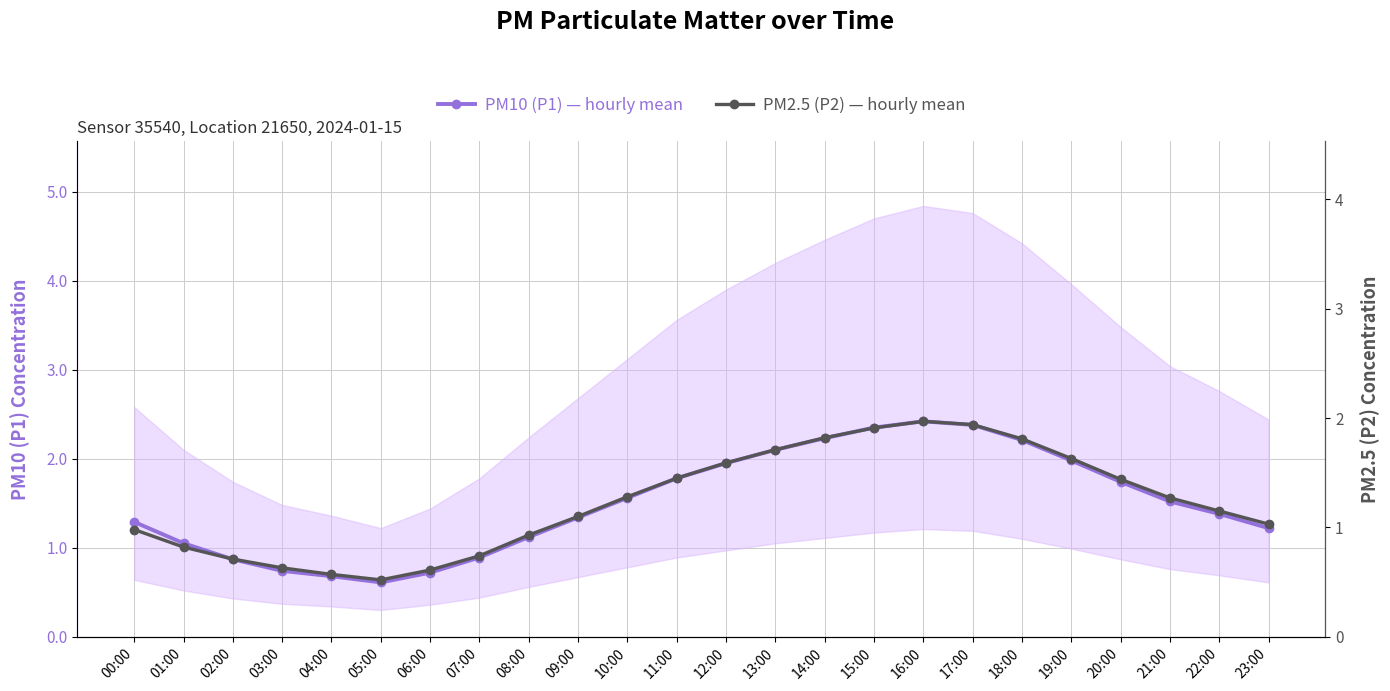

Is the value of PM10 (P1) — hourly mean at 07:00 greater than the value of PM2.5 (P2) — hourly mean at 17:00?

No